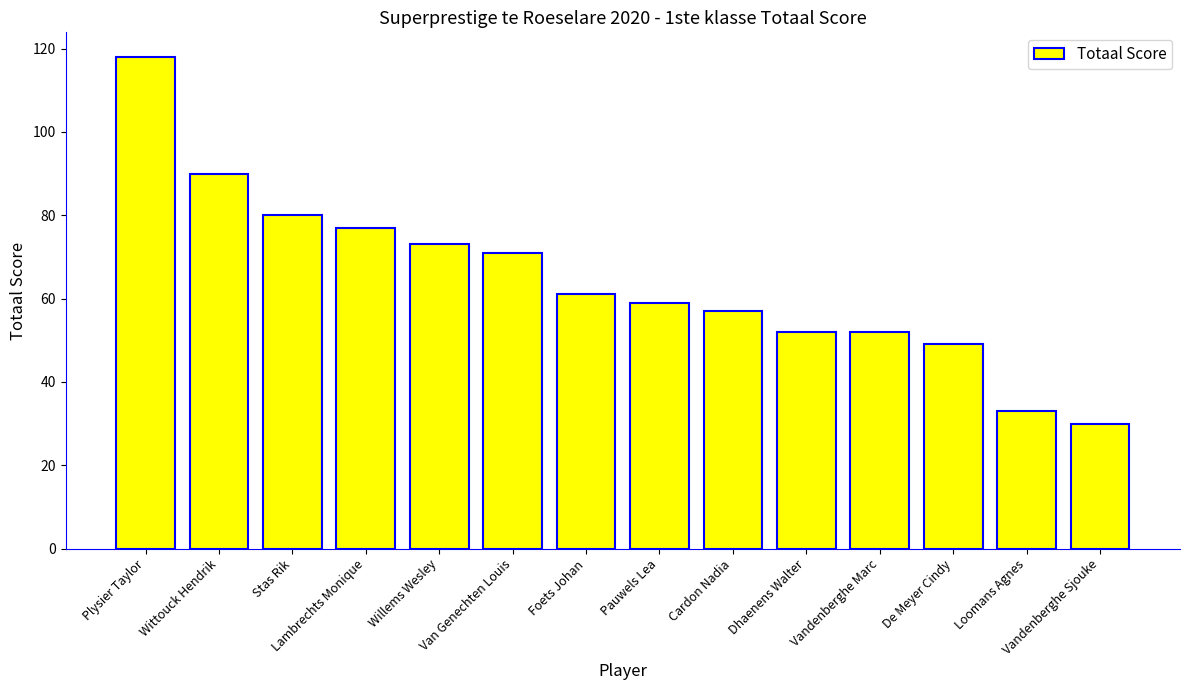

Approximately how many times larger is the value at Cardon Nadia compared to Plysier Taylor?

0.5